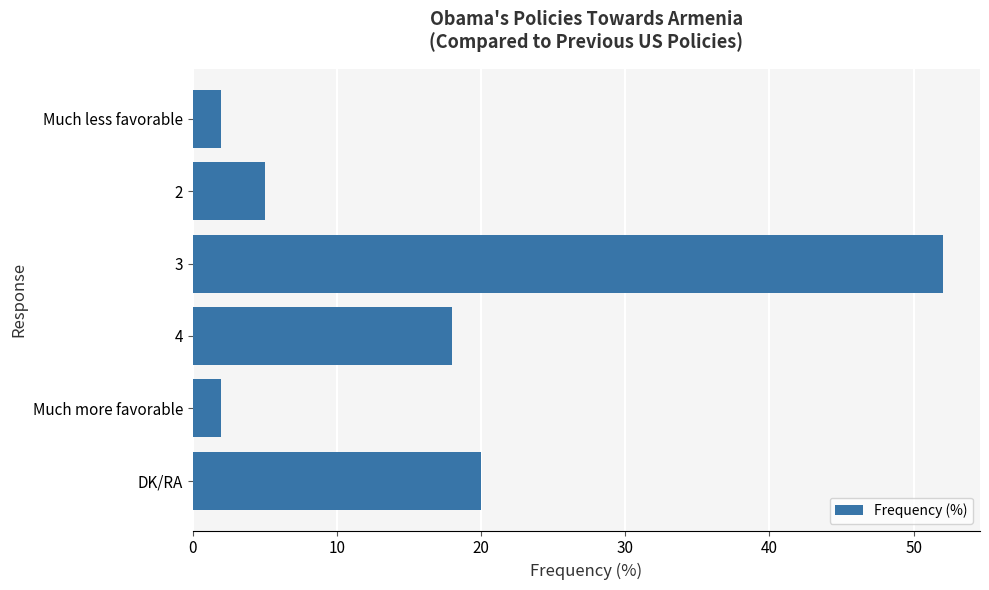

What is the approximate value at 4, to the nearest 10?

20